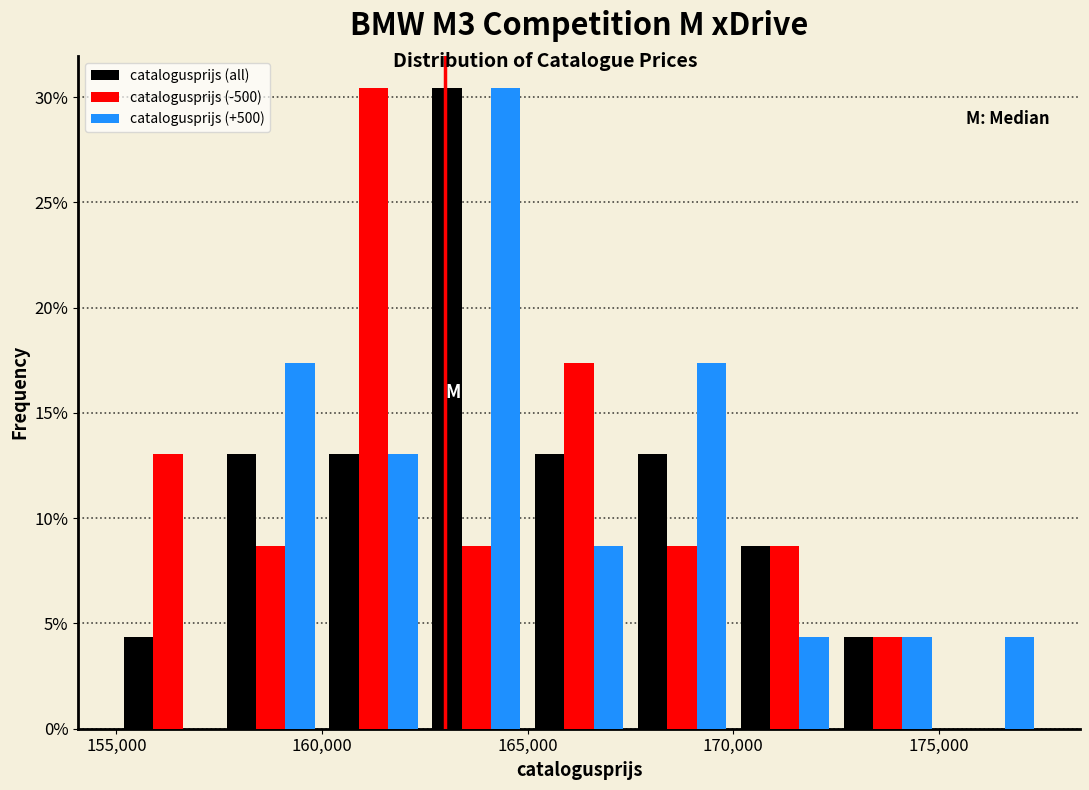

What is the height of the catalogusprijs (-500) bar covering 165000 to 167500 on the x-axis? The values are not printed on the chart, so give them approximately, as read against the axis.

17.5